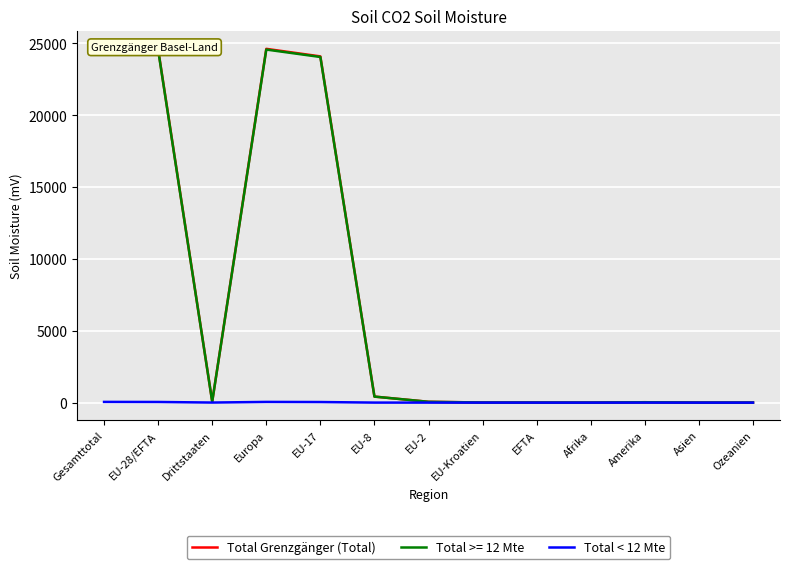

Is it true that Total Grenzgänger (Total) equals 24621 at Europa?

True